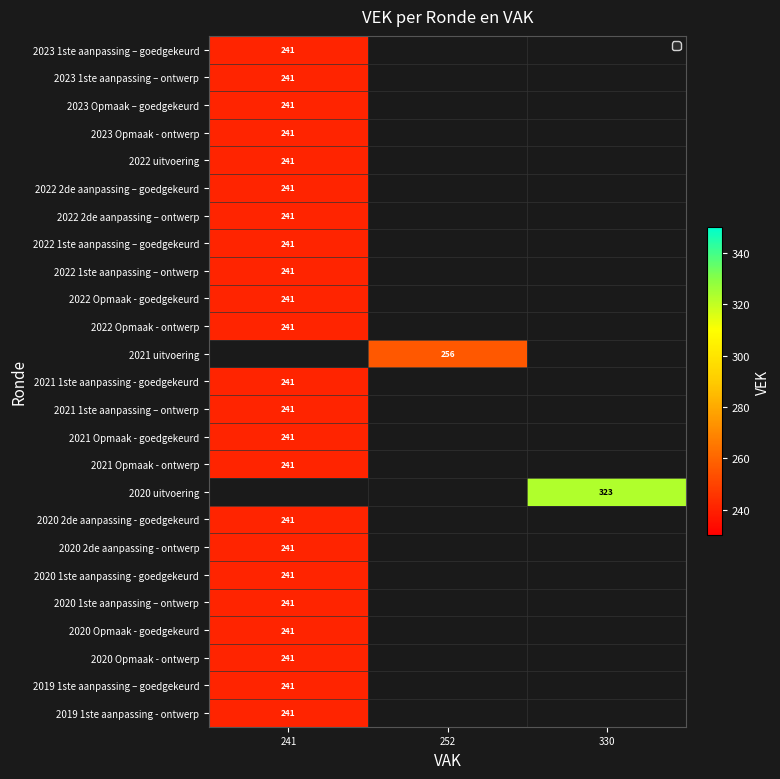

Rank the categories by 2022 1ste aanpassing – ontwerp value from highest to lowest.

241, 252, 330